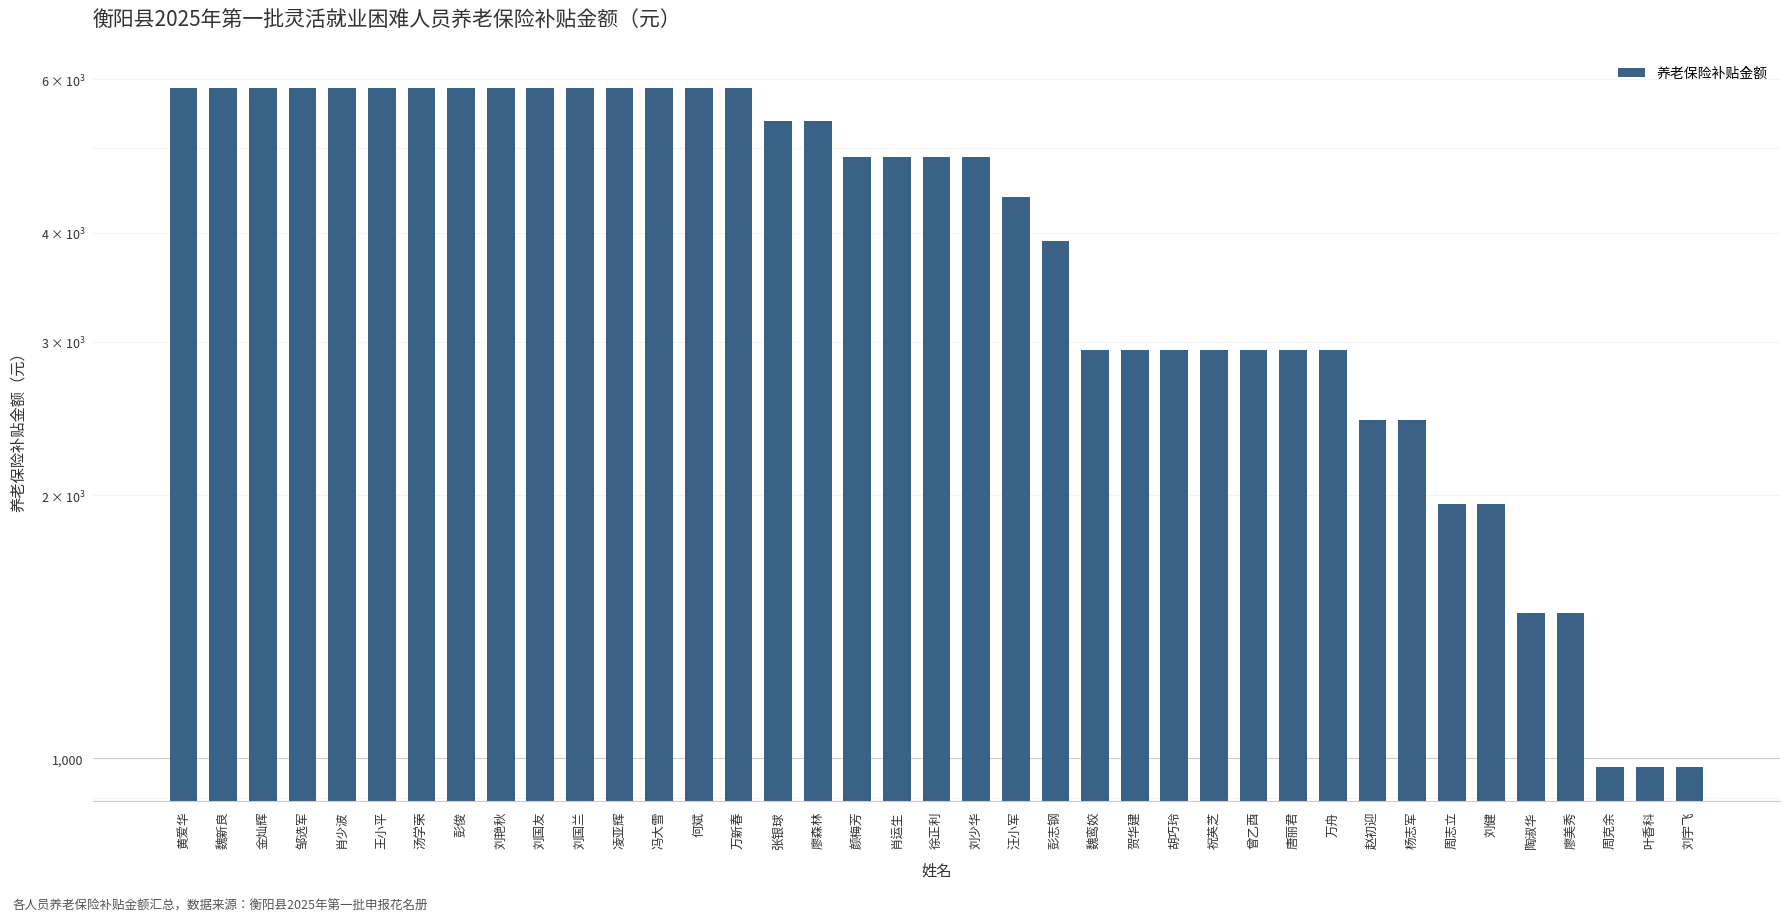

What is the difference between the second highest and minimum values?

4886.4